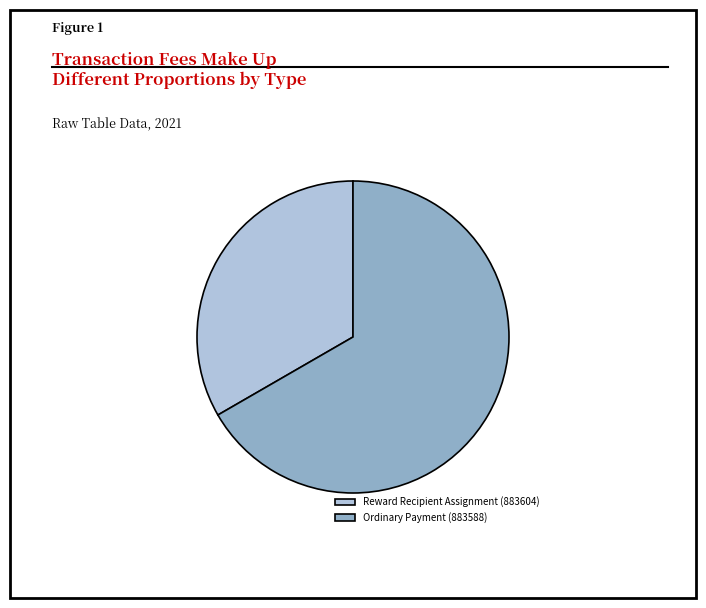

How many segments does this pie chart have?

2